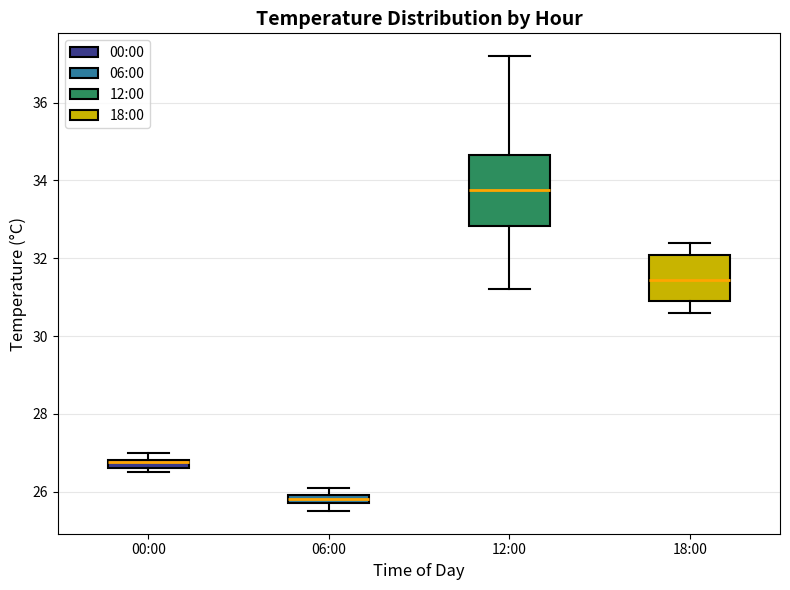

Where does the upper whisker of the box for 06:00 end on the y-axis? The values are not printed on the chart, so give them approximately, as read against the axis.

26.2